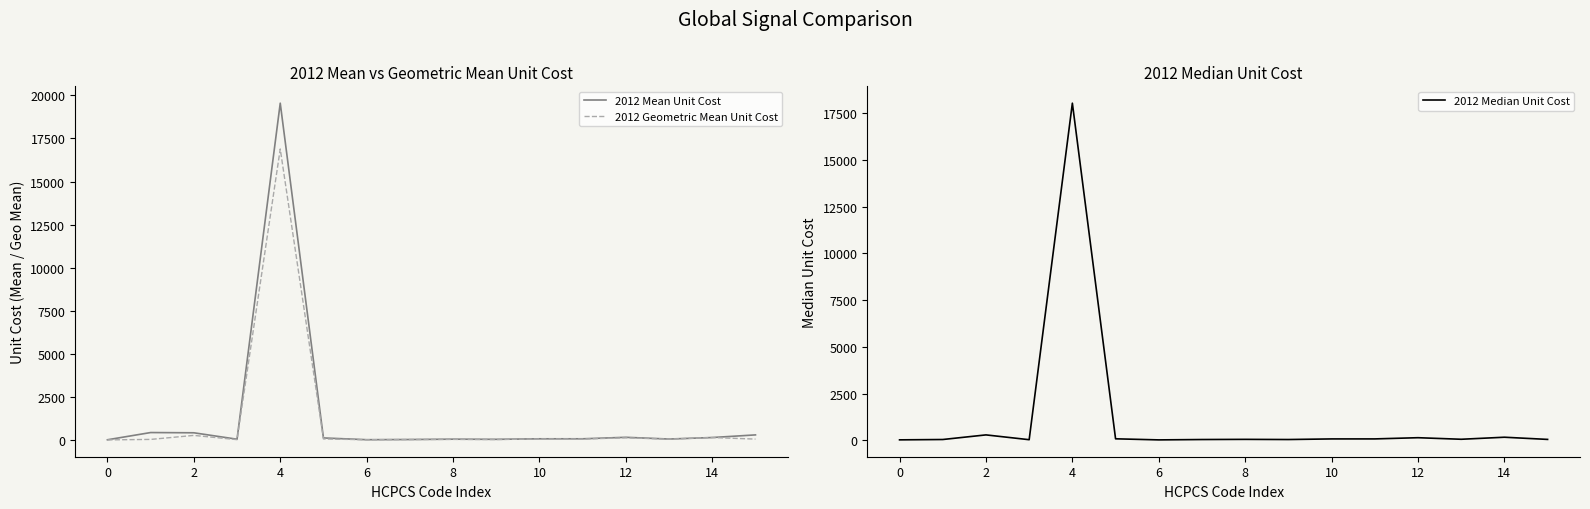

How many lines are shown in the chart?

3